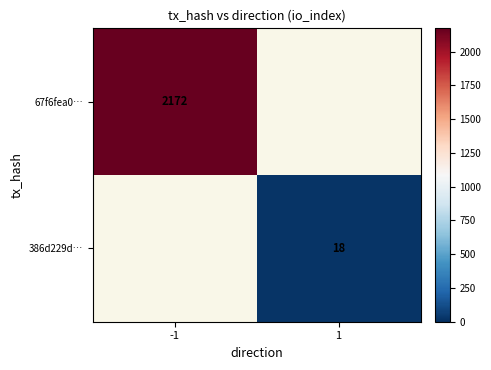

The 386d229d… series shows 11 at 1. True or false?

False